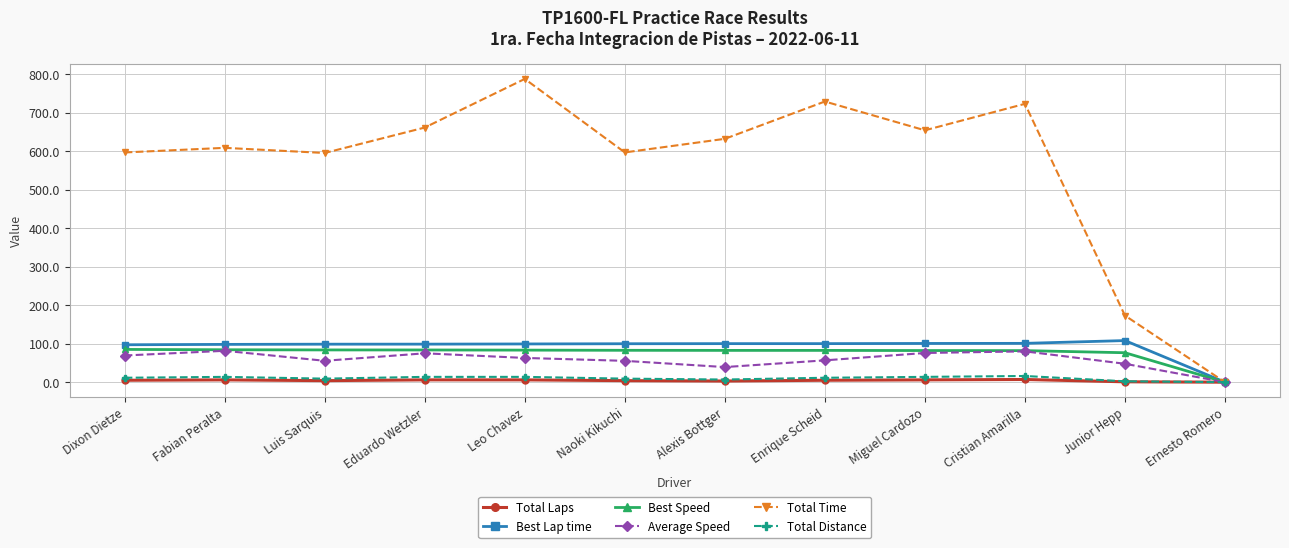

True or false: Total Time has more than 2 points higher than both neighbors.

True